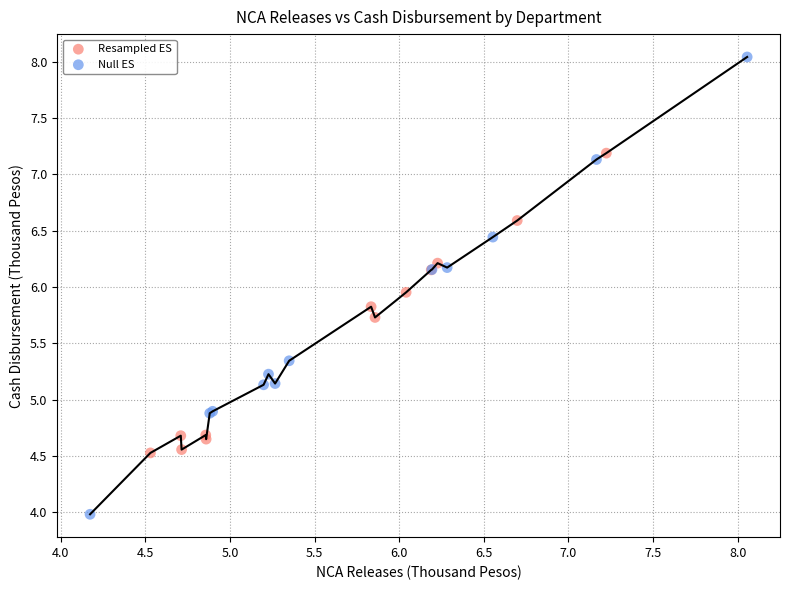

Which series reaches the maximum Y coordinate?

Null ES